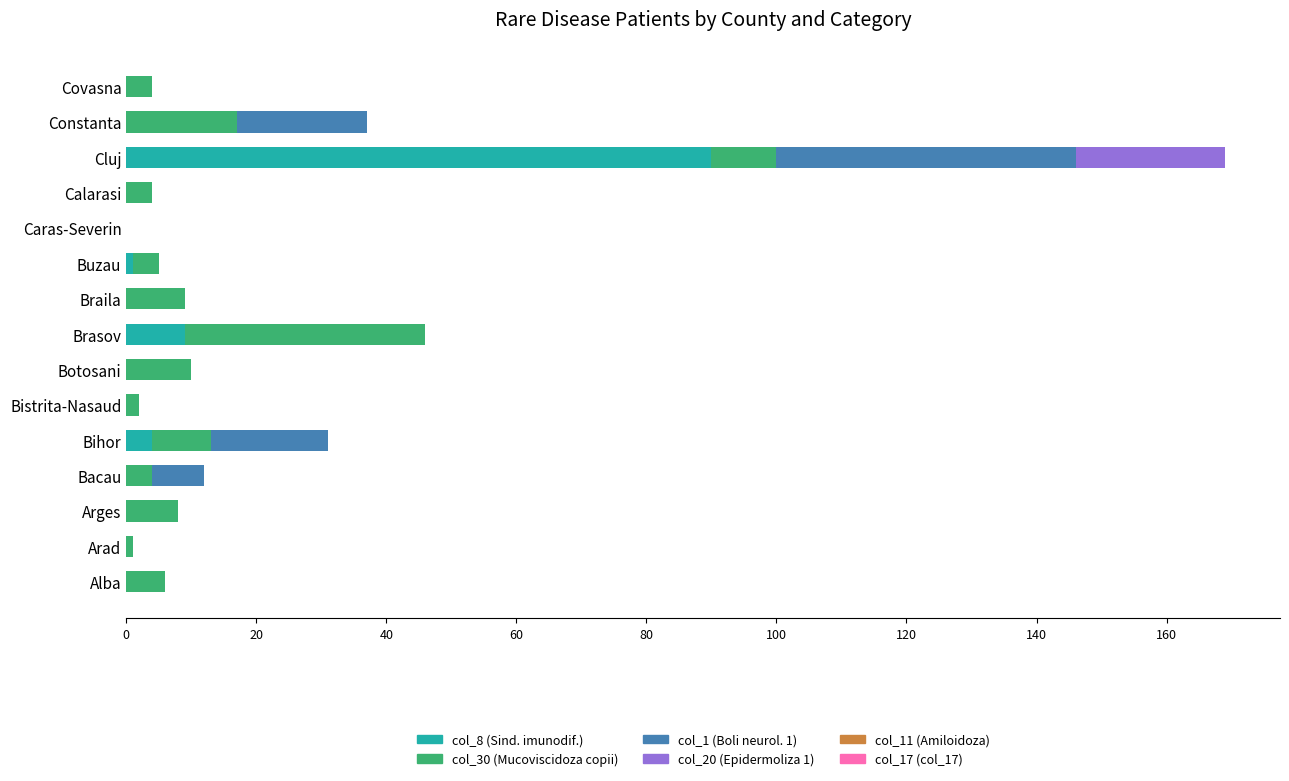

Is it true that col_8 (Sind. imunodif.) equals 0 at Braila?

True